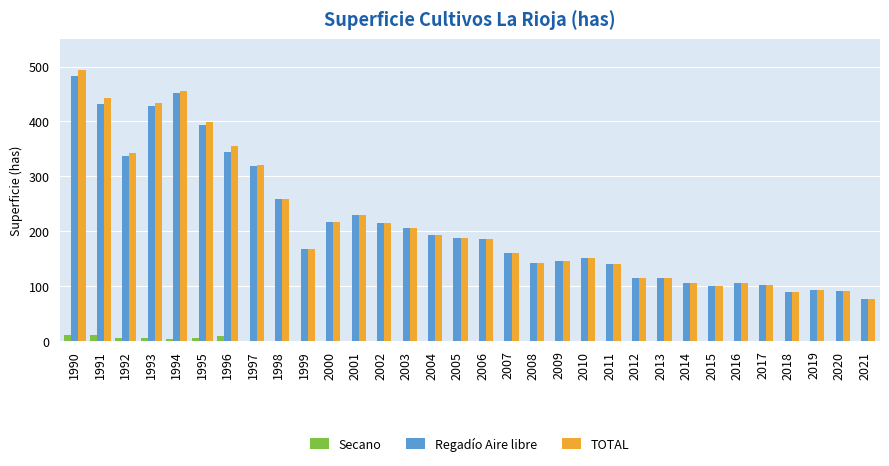

What is the sum of all TOTAL values?

6836